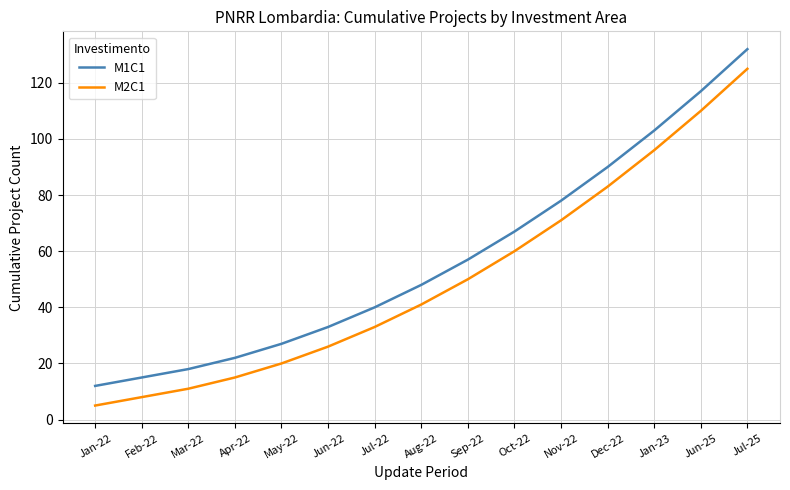

What is the spread (max minus min) of values at Jul-22?

7